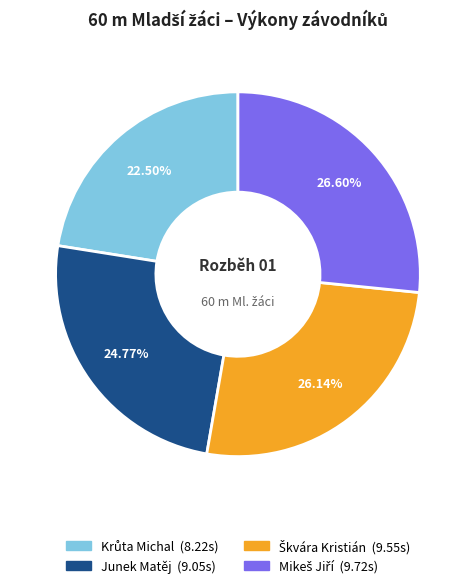

To the nearest percent, what percentage of the pie is Junek Matěj?

25%